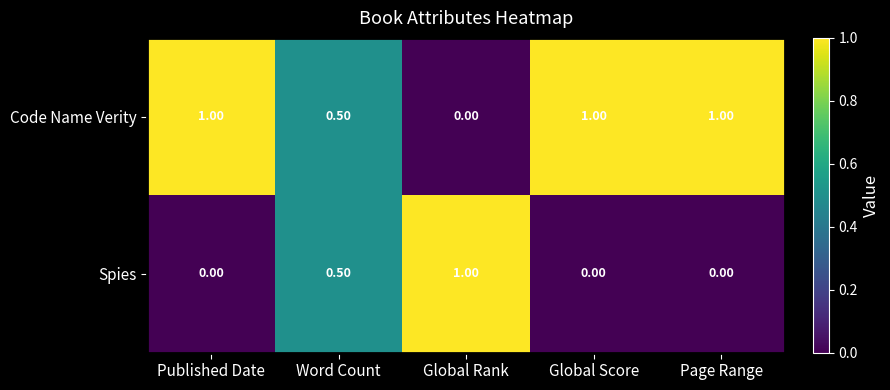

At how many categories does at least one series exceed 0?

5